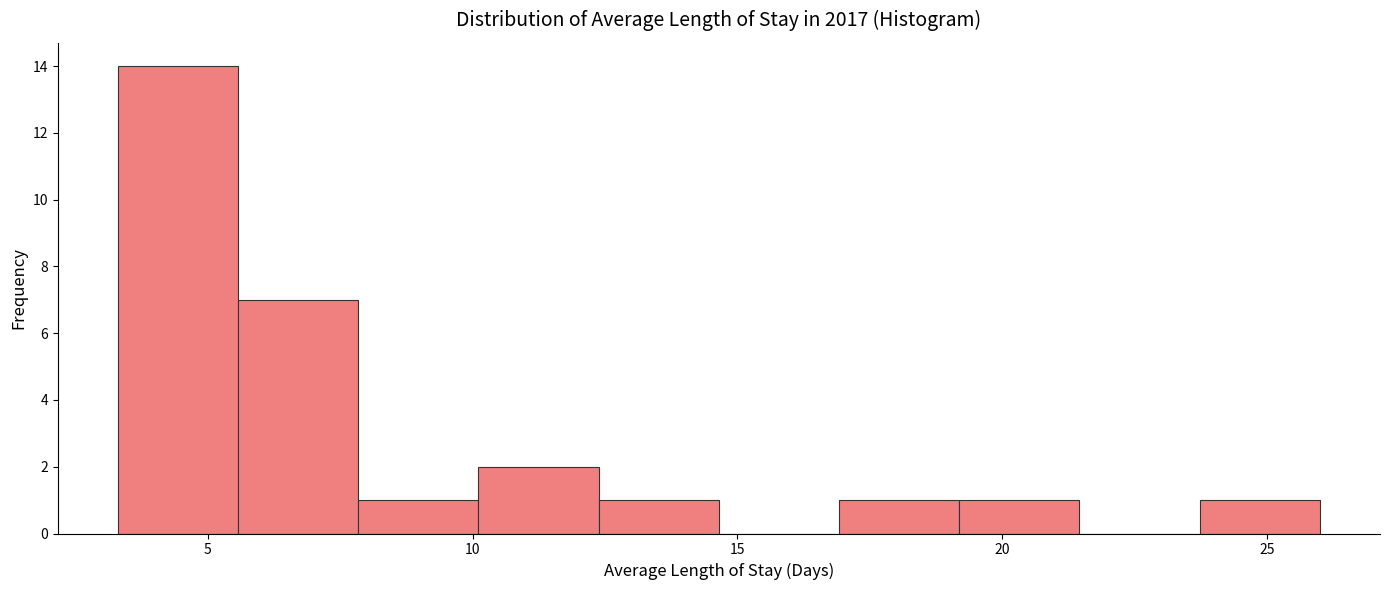

Which range on the x-axis has the tallest bar?

3.5 to 5.5